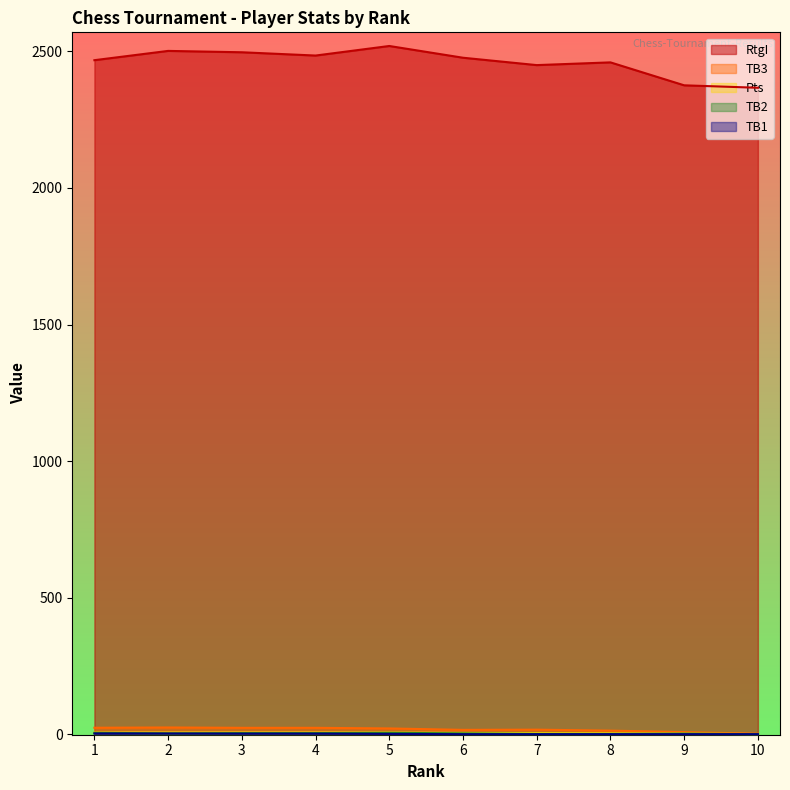

What are all the series names shown in the legend?

RtgI, TB3, Pts, TB2, TB1